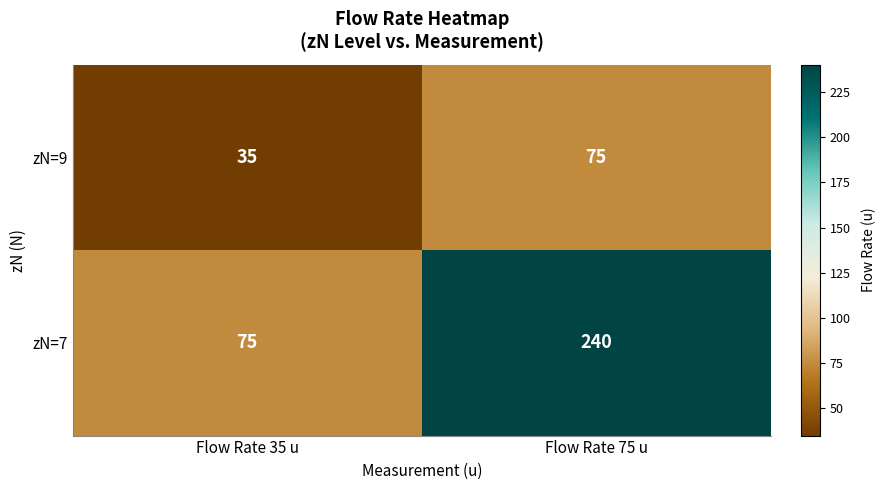

Rank the series by their average value, from highest to lowest.

zN=7, zN=9